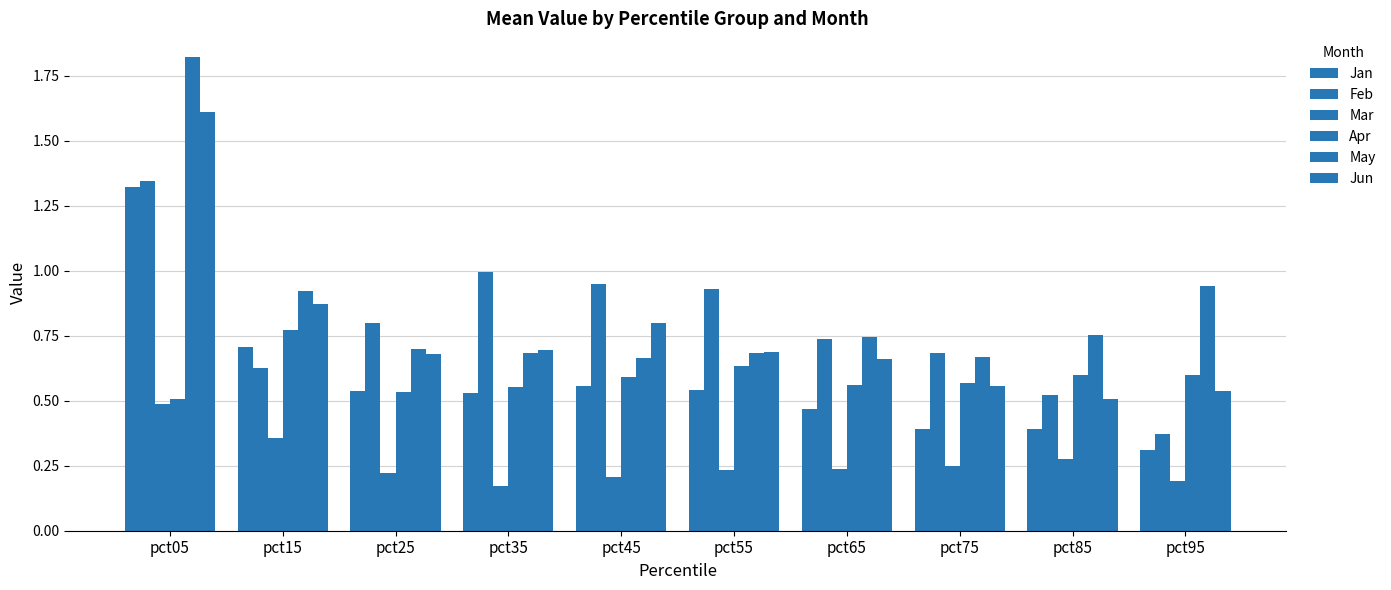

Between pct65 and pct75, which series saw the biggest shift?

Jun